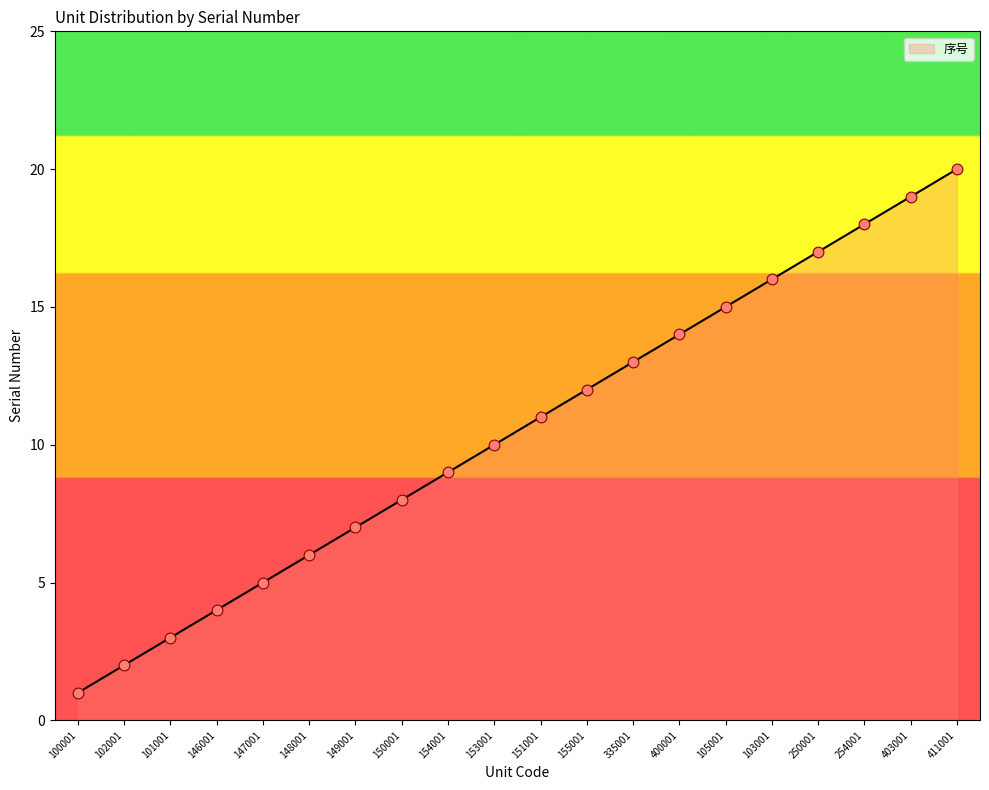

Approximately how many times larger is the value at 403001 compared to 151001?

1.7